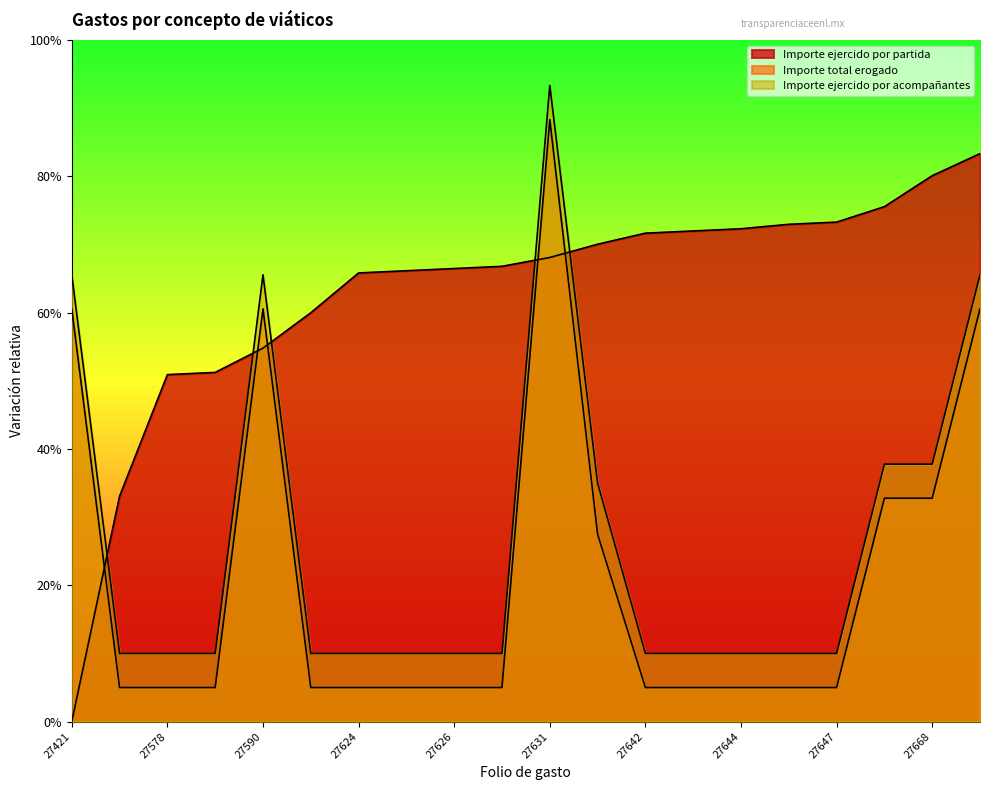

Reading right to left, list all the values displayed in this chart.

Importe ejercido por partida: 25000.0	24027.2	22665.4	21984.4	21887.2	21692.6	21595.3	21498.1	21011.7	20428.0	20038.9	19941.6	19844.4	19747.1	17996.1	16439.7	15369.6	15272.4	9922.2	0.0
Importe total erogado: 18166.7	9833.3	9833.3	1500.0	1500.0	1500.0	1500.0	1500.0	8250.0	26500.0	1500.0	1500.0	1500.0	1500.0	1500.0	18166.7	1500.0	1500.0	1500.0	18166.7
Importe ejercido por acompañantes: 19666.7	11333.3	11333.3	3000.0	3000.0	3000.0	3000.0	3000.0	10500.0	28000.0	3000.0	3000.0	3000.0	3000.0	3000.0	19666.7	3000.0	3000.0	3000.0	19666.7